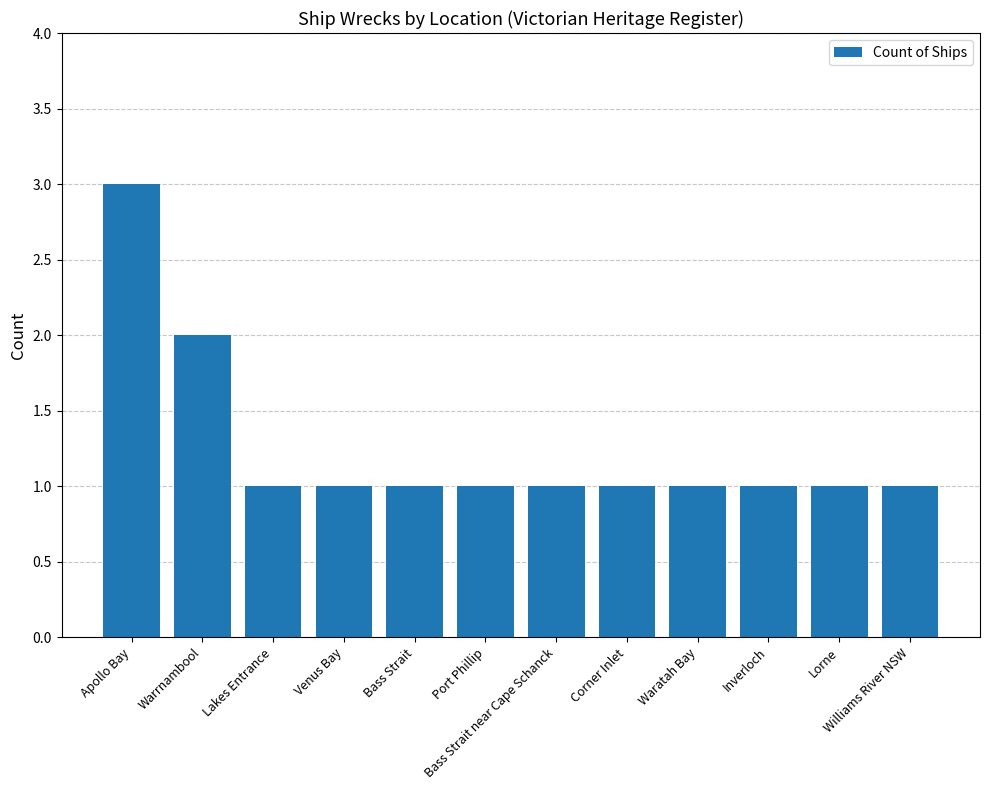

Is it true that the value at Waratah Bay is 1?

True